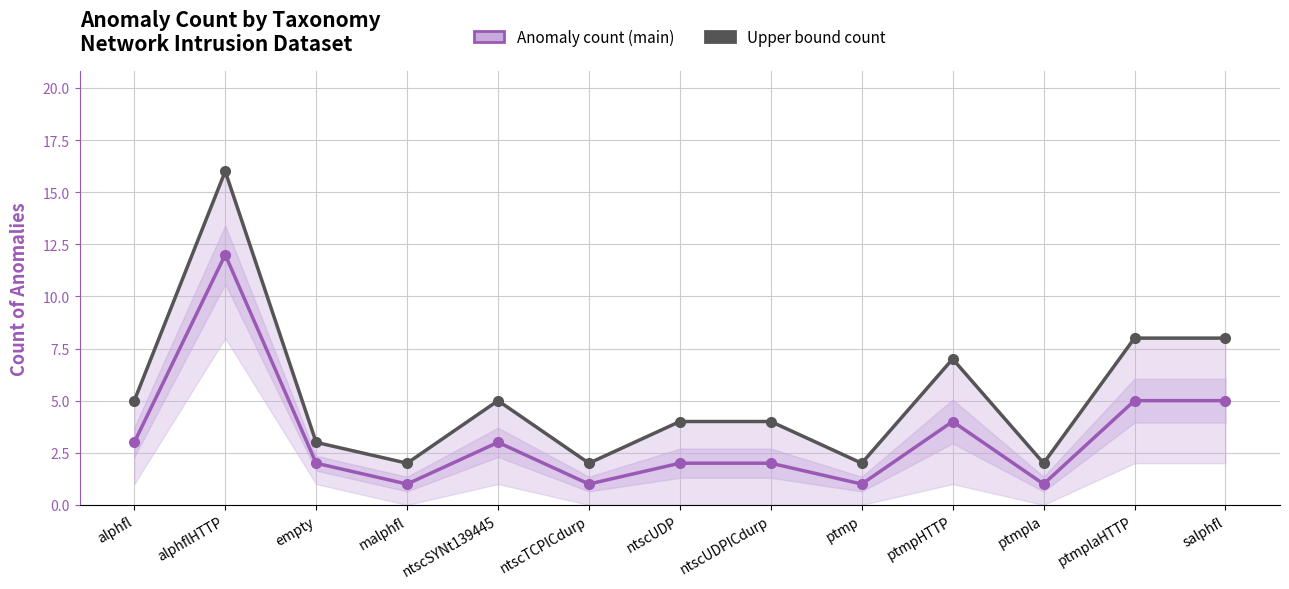

Is it true that Upper bound count equals 2 at ntscUDP?

False